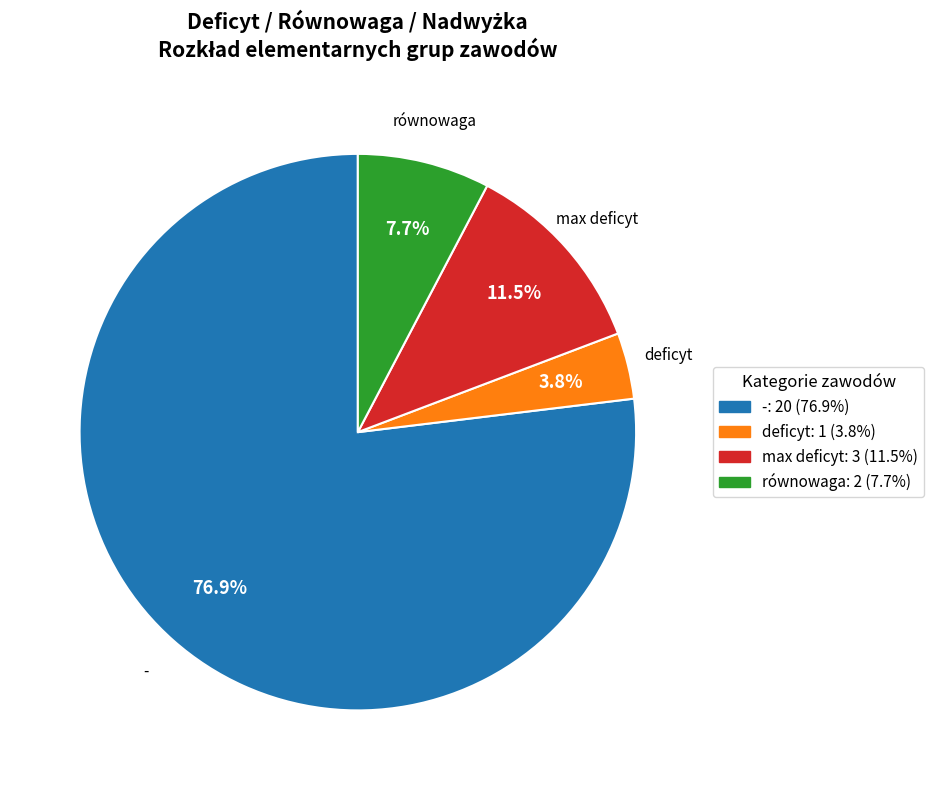

Count the number of slices in the pie.

4